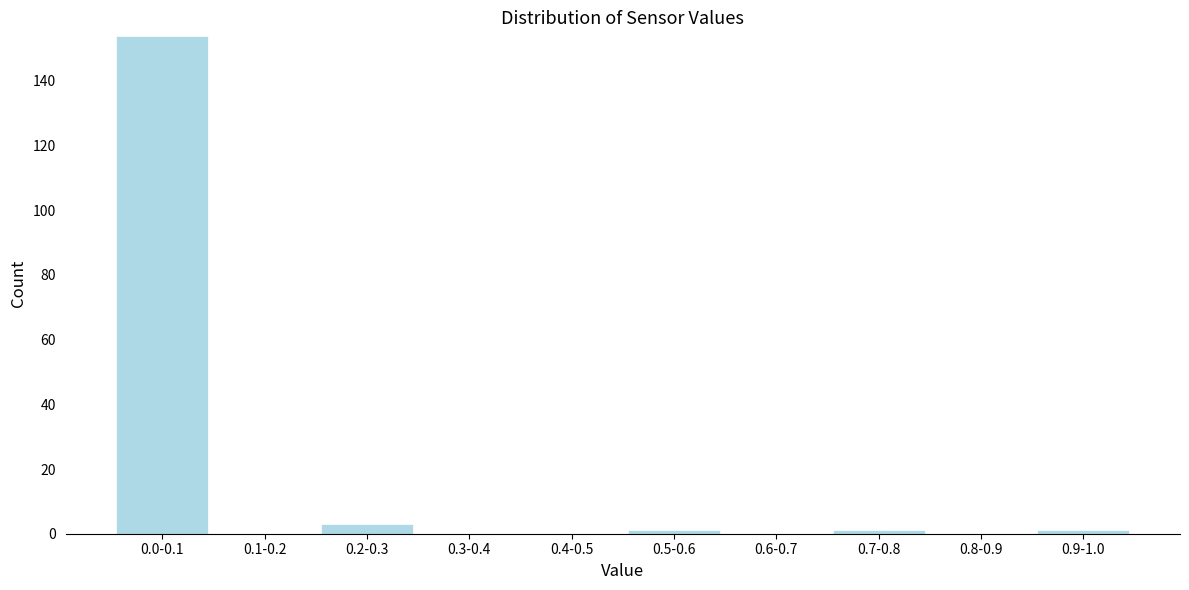

Reading left to right, list all the values displayed in this chart.

0.0-0.1=154	0.1-0.2=0	0.2-0.3=3	0.3-0.4=0	0.4-0.5=0	0.5-0.6=1	0.6-0.7=0	0.7-0.8=1	0.8-0.9=0	0.9-1.0=1